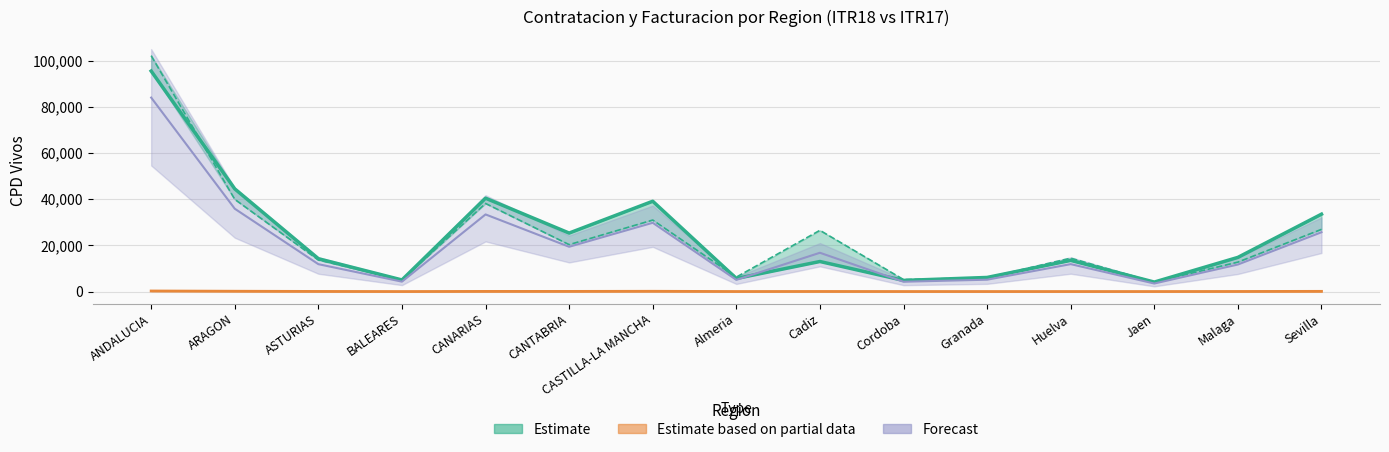

Reading left to right, list all the values displayed in this chart.

CPD_Vivos_ITR18: 95455.0	44451.0	14223.0	5021.0	40420.0	25319.0	39093.0	5651.0	13004.0	4815.0	6106.0	13488.0	4103.0	14790.0	33498.0
Facturacion_ITR18: 246.2	141.0	54.4	8.8	69.3	69.0	119.2	18.0	39.2	17.4	13.7	14.9	14.8	39.2	89.1
CPD_Vivos_ITR17: 102117.0	39912.0	13668.0	5070.0	38135.0	20307.0	30956.0	6258.0	26502.0	5189.0	5968.0	14447.0	4077.0	12750.0	26926.0